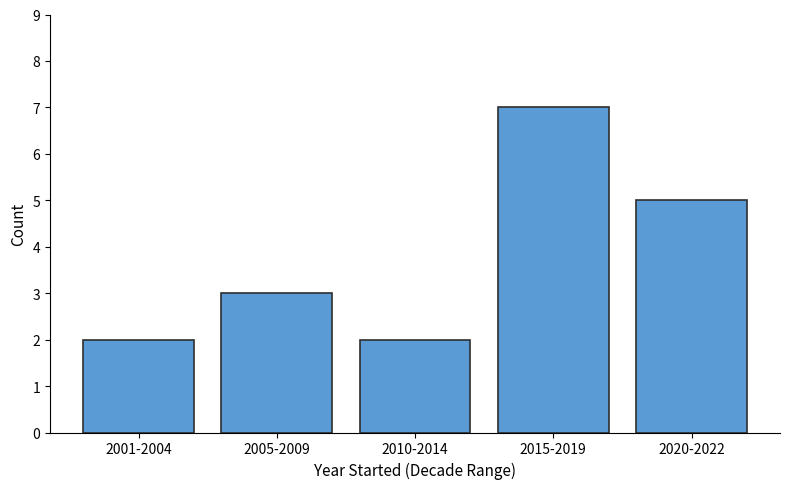

What is the average value?

4